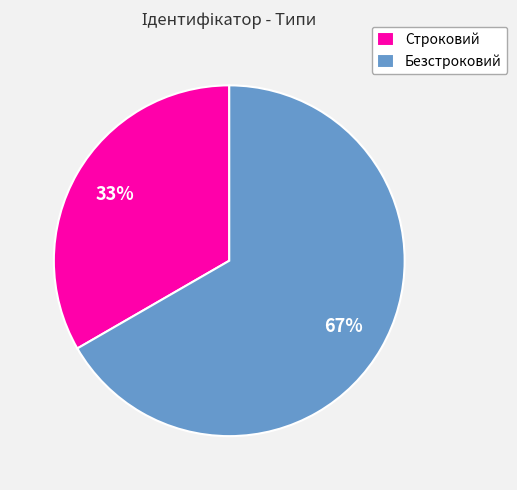

Is the sum of Безстроковий and Строковий greater than half?

Yes